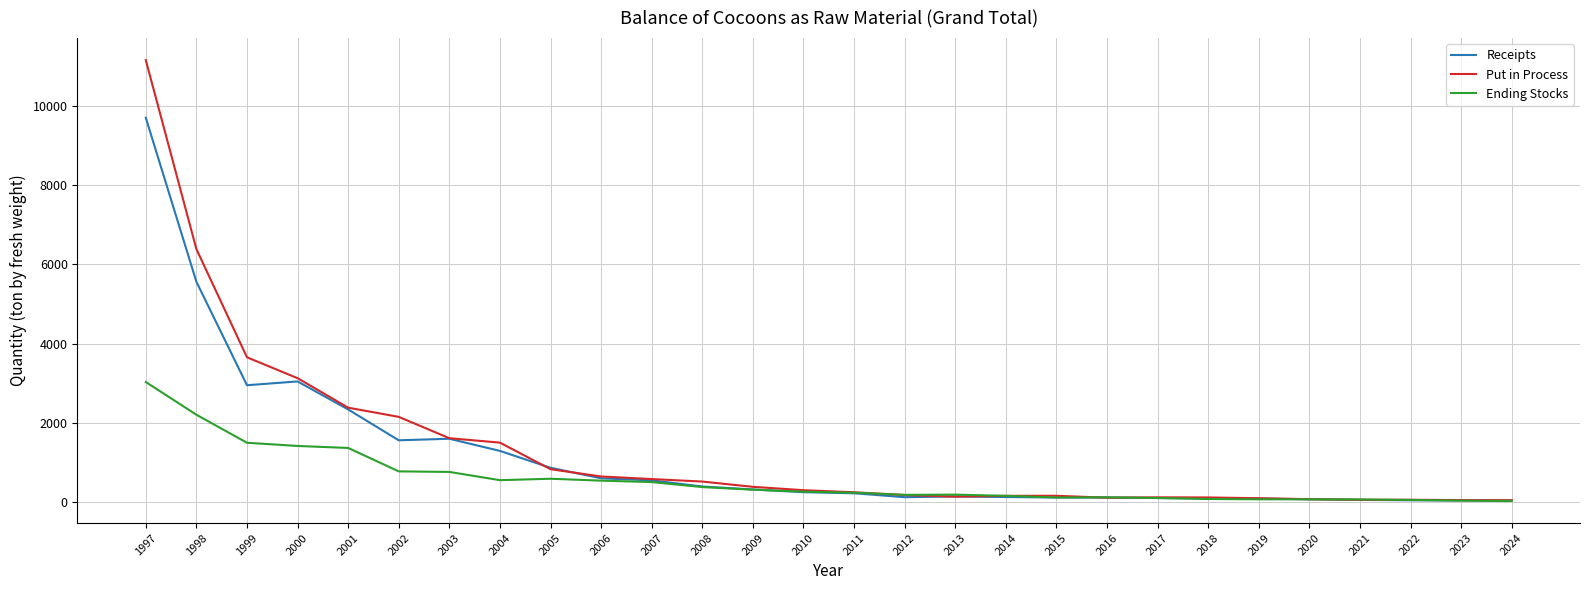

What are all the series names shown in the legend?

Receipts, Put in Process, Ending Stocks